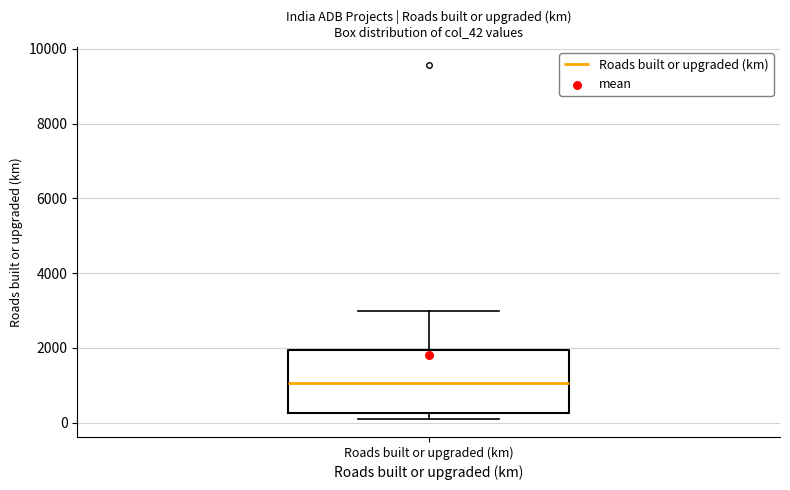

Transcribe this box plot: give where the median line is, the range the box spans, and where the two whiskers end, as read against the y-axis. The values are not printed on the chart, so give them approximately, as read against the axis.

median 1000, box 200 to 2000, whiskers 0 to 3000